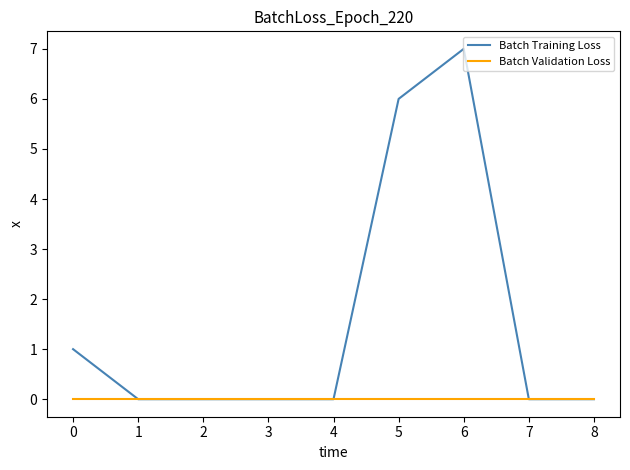

At which category is the sum across all series the highest?

6